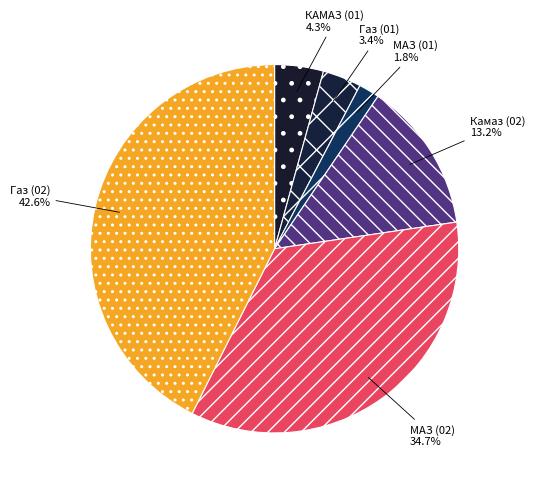

The МАЗ (01) slice represents 2% of the pie. True or false?

True